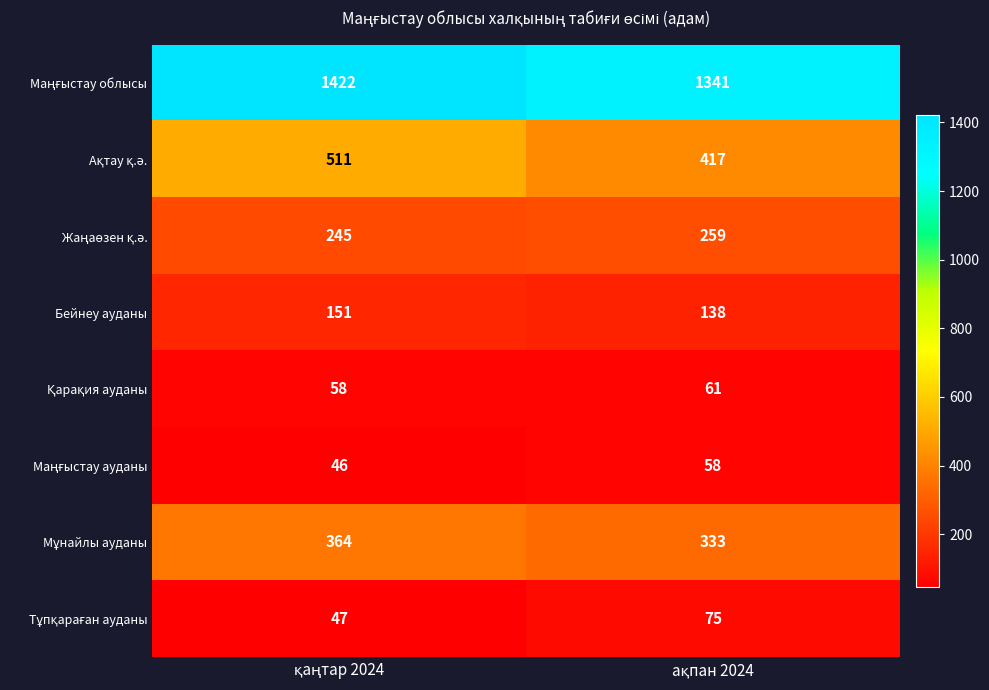

What is the smallest value displayed?

46